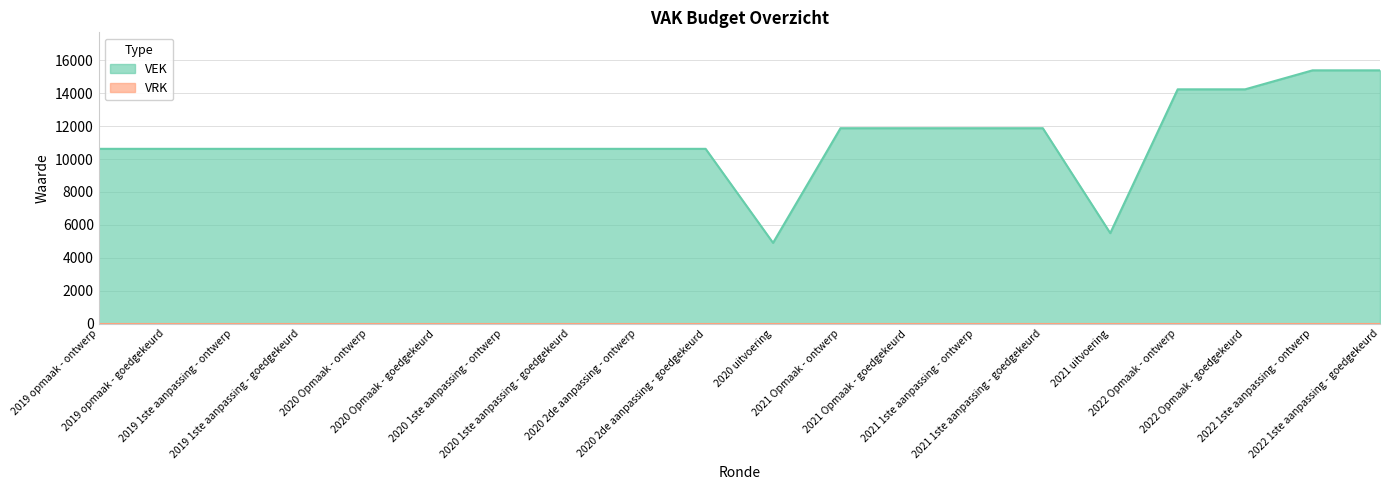

Reading left to right, what are all the values shown in this chart?

10618	10618	10618	10618	10618	10618	10618	10618	10618	10618	4909	11870	11870	11870	11870	5499	14231	14231	15384	15384